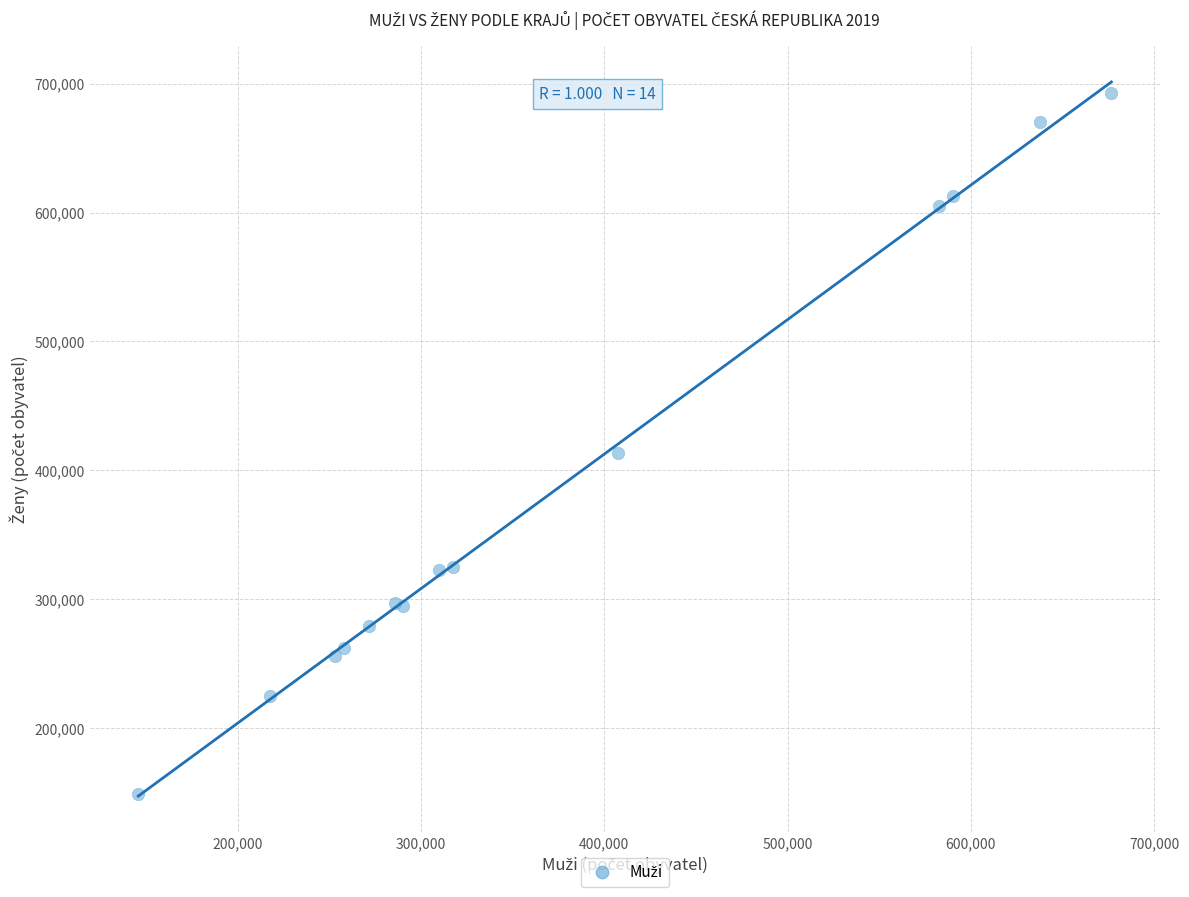

What Y value in the scatter plot is closest to 420929?

413394